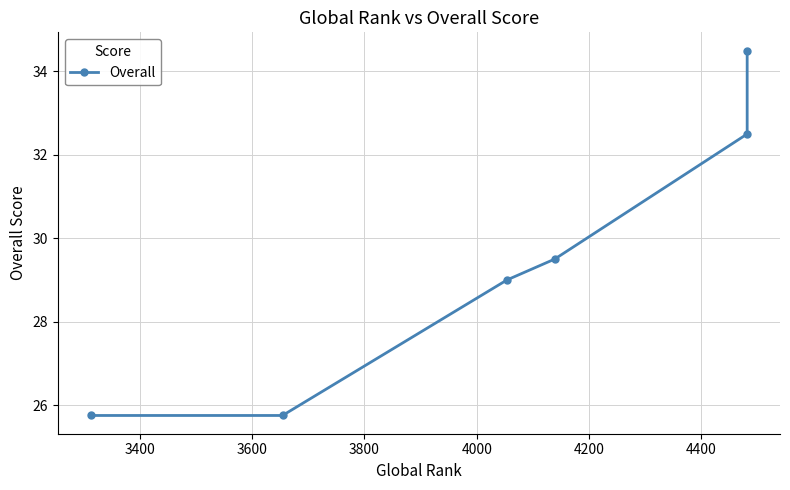

What is the greatest value displayed?

34.5